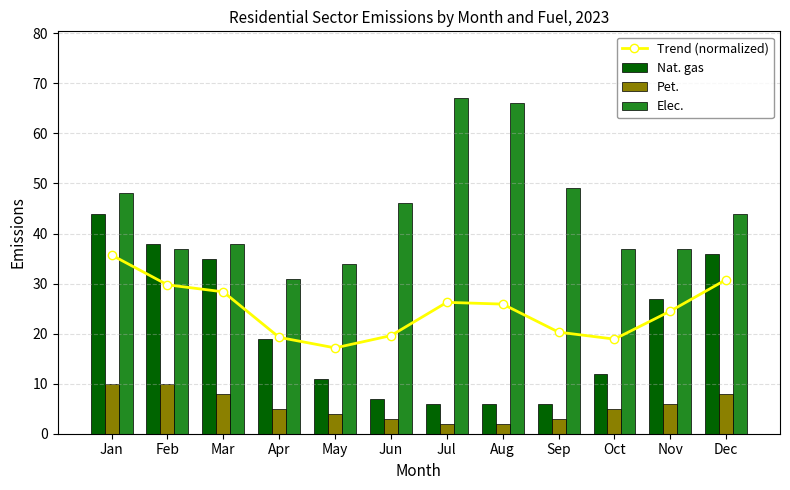

Reading right to left, extract all data points from this chart.

Trend (normalized): 30.8	24.5	18.9	20.3	25.9	26.2	19.6	17.2	19.2	28.4	29.8	35.7
Nat. gas: 36.0	27.0	12.0	6.0	6.0	6.0	7.0	11.0	19.0	35.0	38.0	44.0
Pet.: 8.0	6.0	5.0	3.0	2.0	2.0	3.0	4.0	5.0	8.0	10.0	10.0
Elec.: 44.0	37.0	37.0	49.0	66.0	67.0	46.0	34.0	31.0	38.0	37.0	48.0